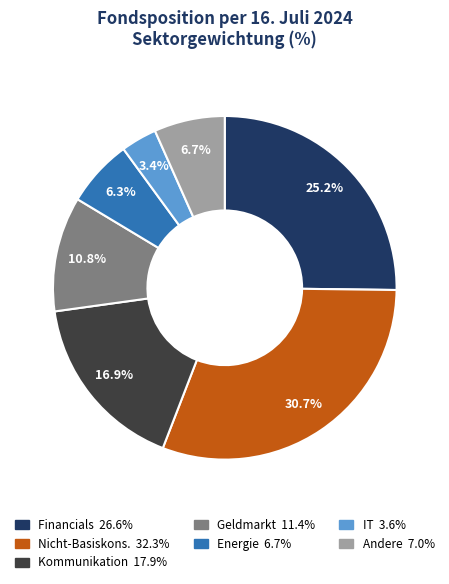

Is there any slice that represents more than half of the pie?

No